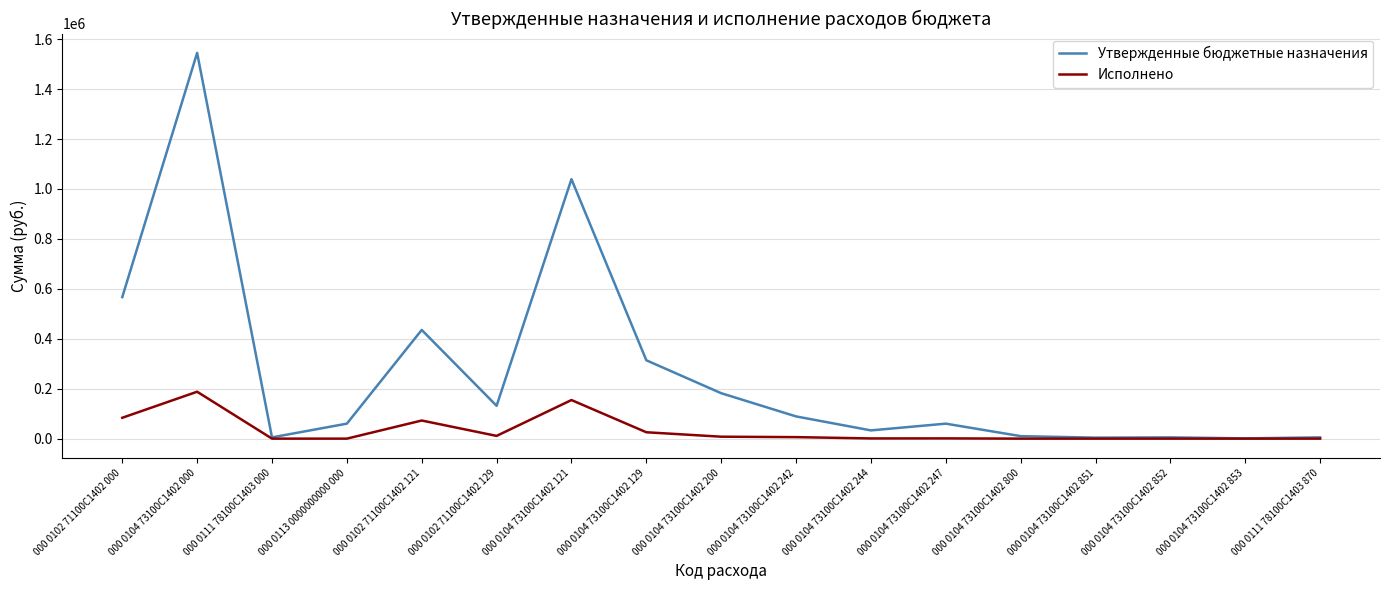

What is the sum of all Исполнено values?

550539.6